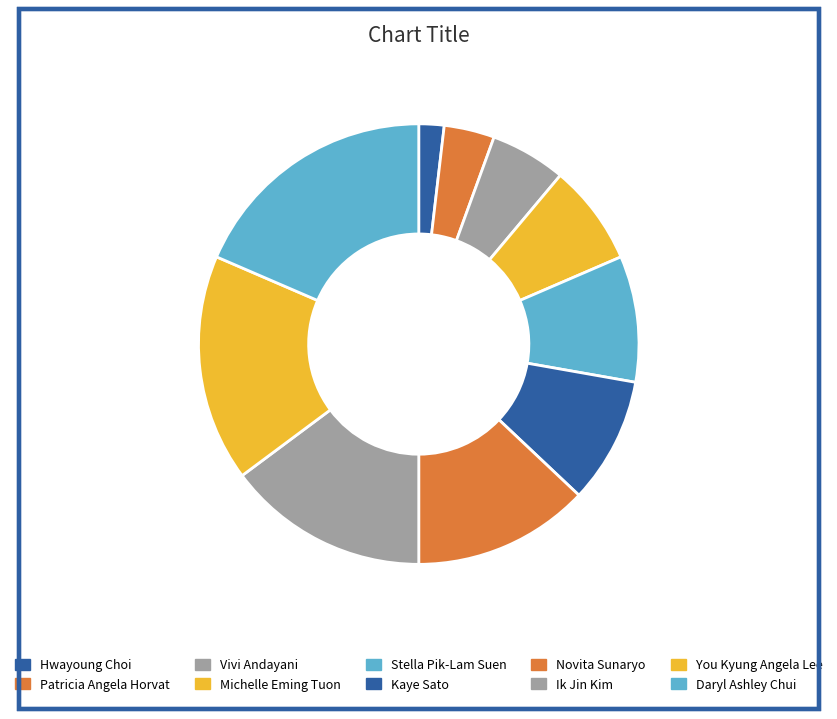

Which category has the biggest portion of the pie?

Daryl Ashley Chui